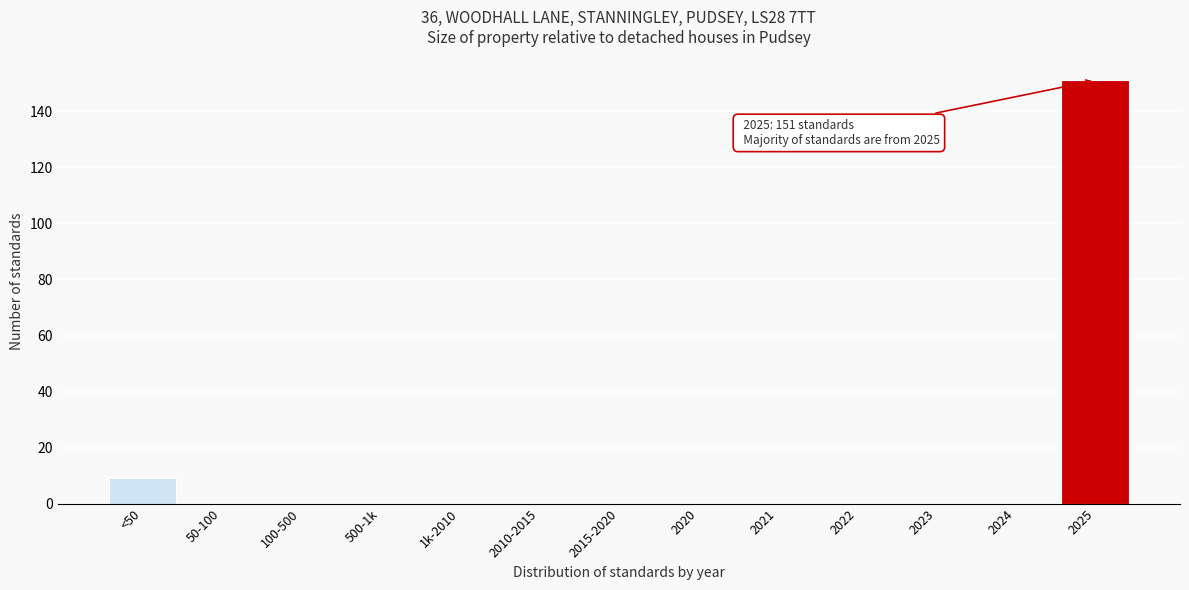

Reading right to left, extract all data points from this chart.

2025=151	2024=0	2023=0	2022=0	2021=0	2020=0	2015-2020=0	2010-2015=0	1k-2010=0	500-1k=0	100-500=0	50-100=0	<50=9